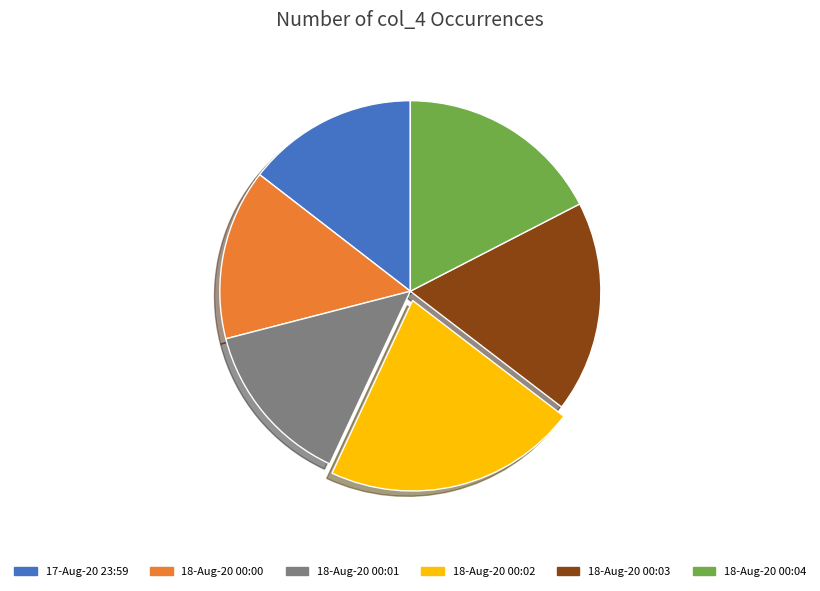

Is there any slice that represents more than half of the pie?

No